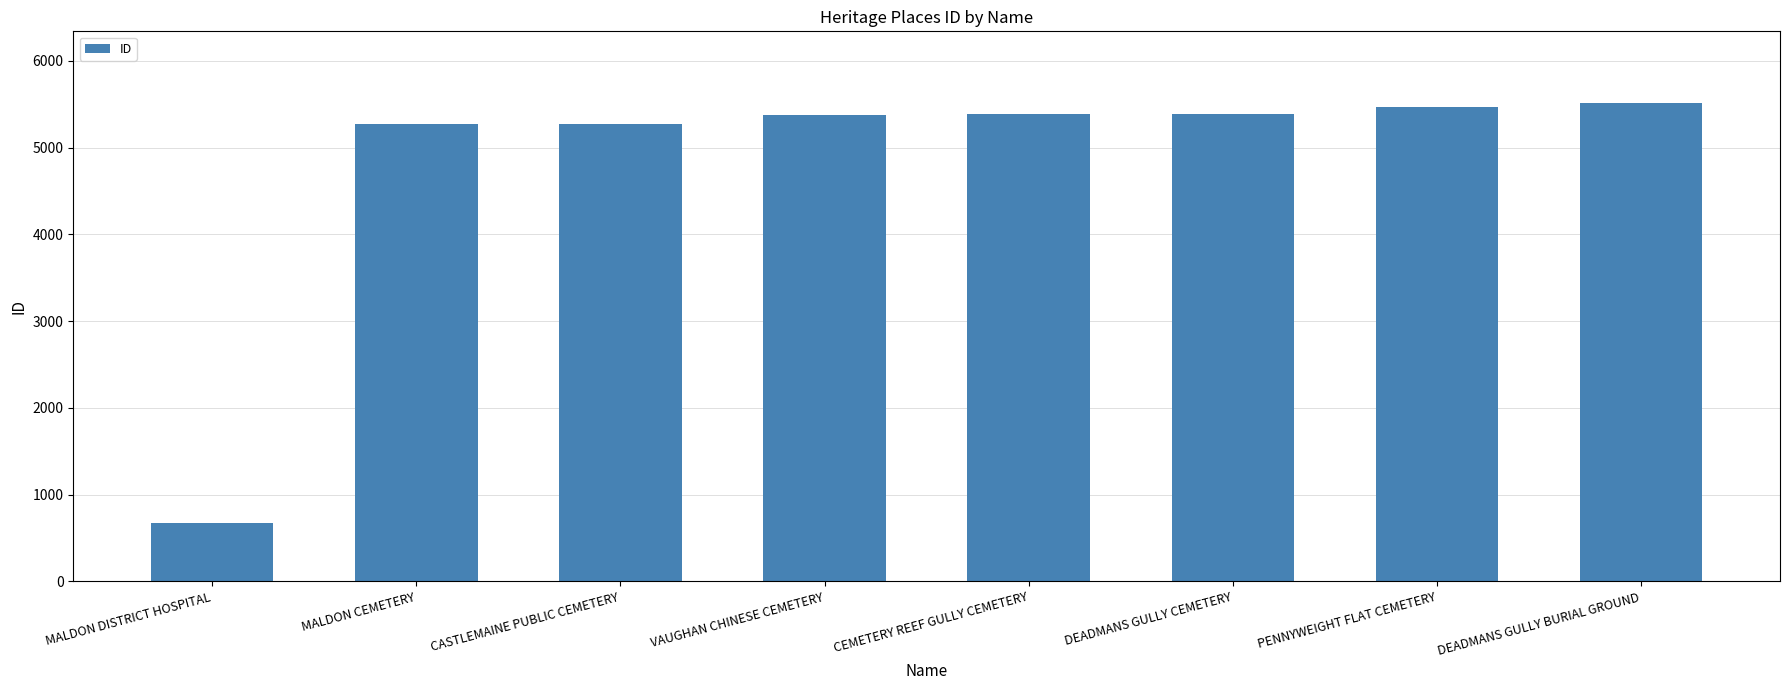

What is the average value?

4793